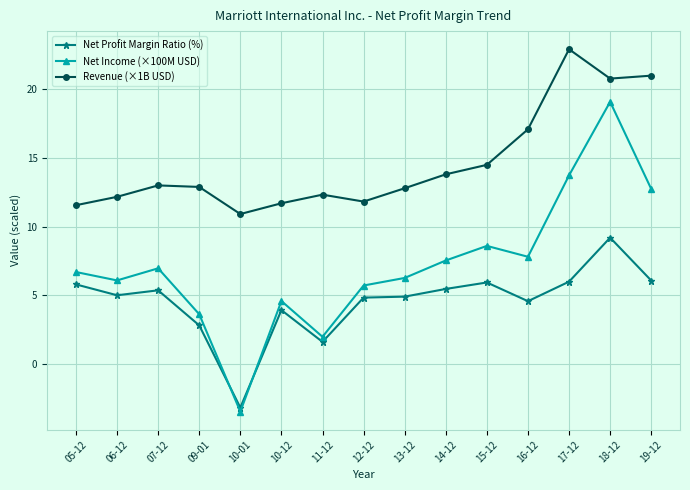

Which series has the largest total across all categories?

Revenue (×1B USD)